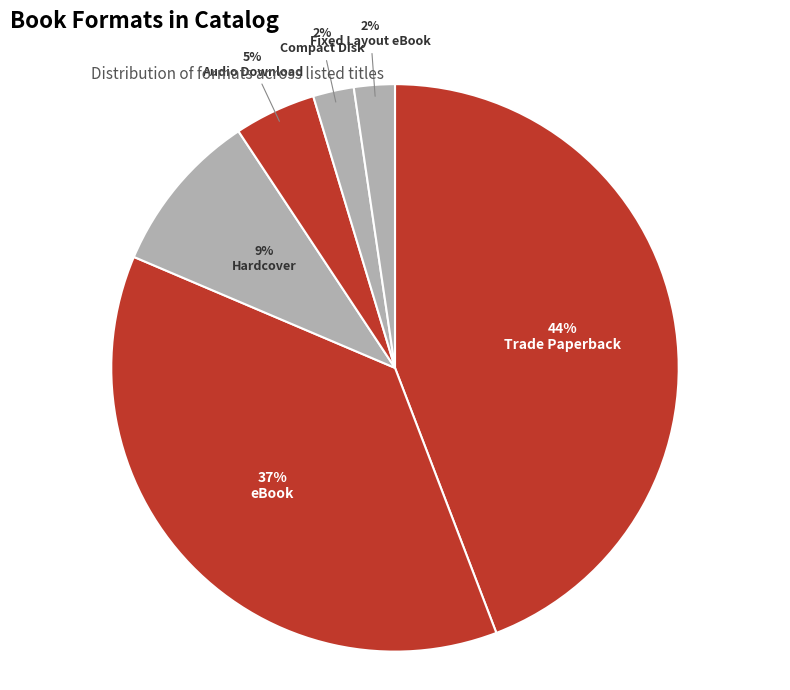

Rank the categories by value from lowest to highest.

Compact Disk, Fixed Layout eBook, Audio Download, Hardcover, eBook, Trade Paperback